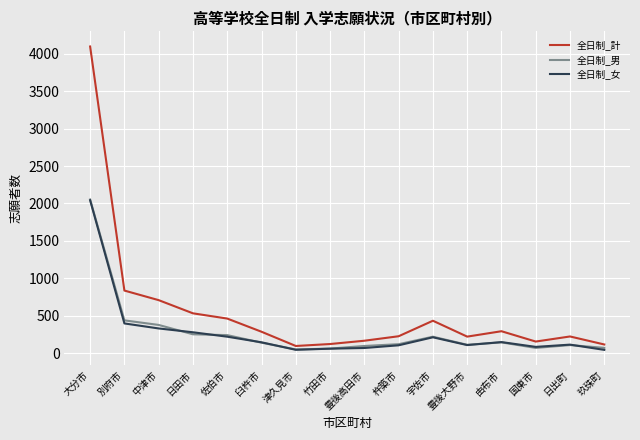

True or false: 全日制_計 and 全日制_男 cross at least once.

False